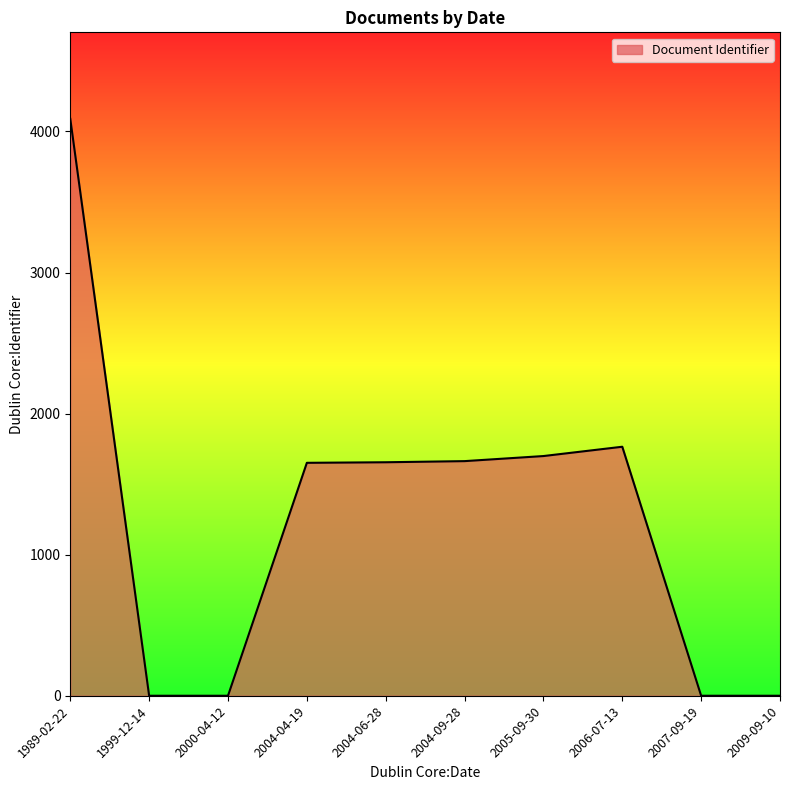

How many lines are shown in the chart?

1